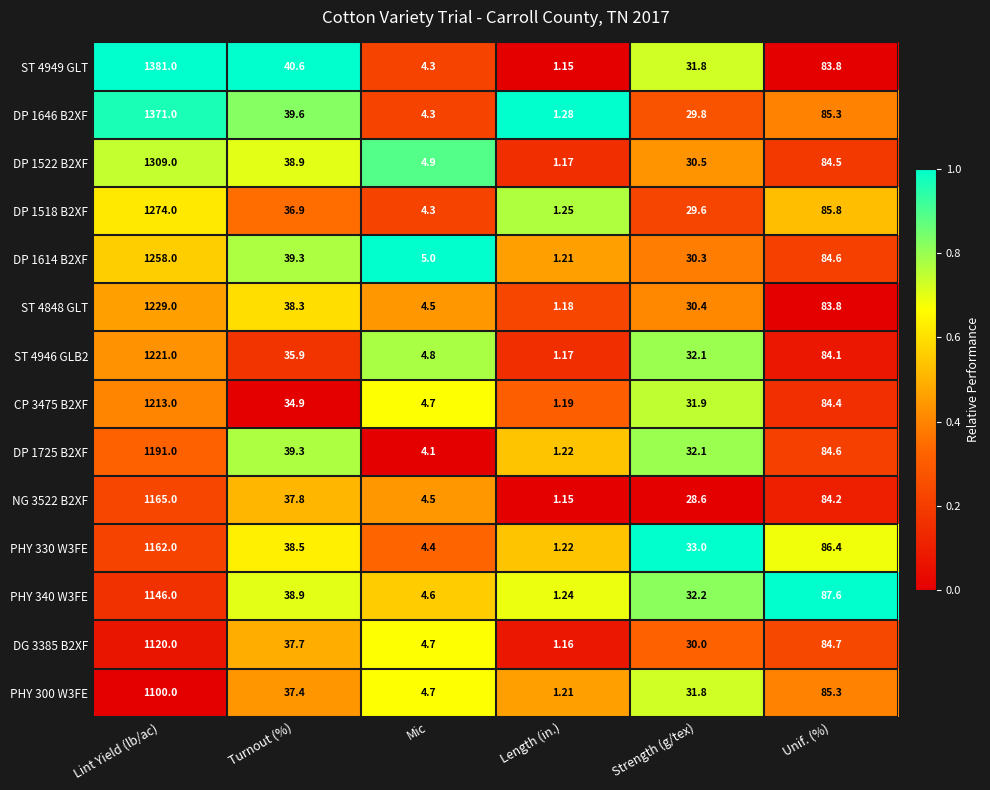

Is the value of ST 4848 GLT at Lint Yield (lb/ac) greater than the value of ST 4946 GLB2 at Length (in.)?

Yes